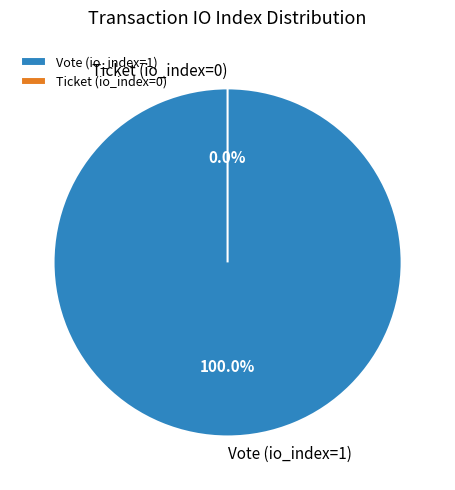

Is there any slice that represents more than half of the pie?

Yes